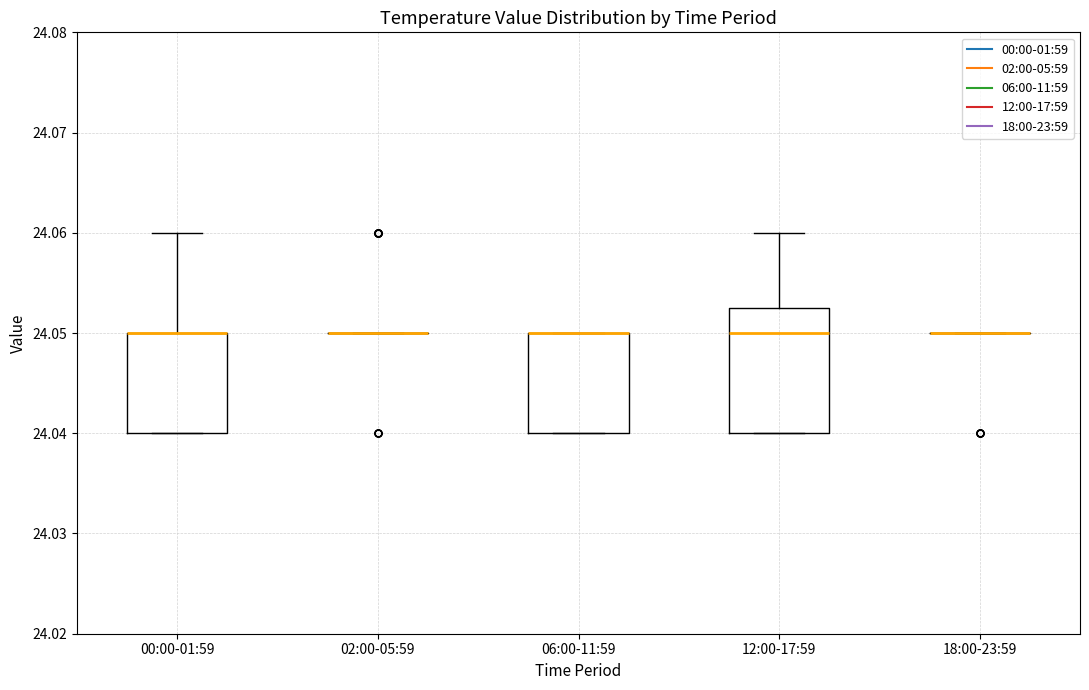

Reading left to right, read every box against the y-axis: the position of its median line, the range the box covers, and the ends of its whiskers. The values are not printed on the chart, so give them approximately, as read against the axis.

00:00-01:59: median 24.050 (drawn on the box's upper edge), box 24.040 to 24.050, whiskers 24.040 to 24.060
02:00-05:59: box collapsed to a line at 24.050, whiskers 24.050 to 24.050
06:00-11:59: median 24.050 (drawn on the box's upper edge), box 24.040 to 24.050, whiskers 24.040 to 24.050
12:00-17:59: median 24.050, box 24.040 to 24.053, whiskers 24.040 to 24.060
18:00-23:59: box collapsed to a line at 24.050, whiskers 24.050 to 24.050